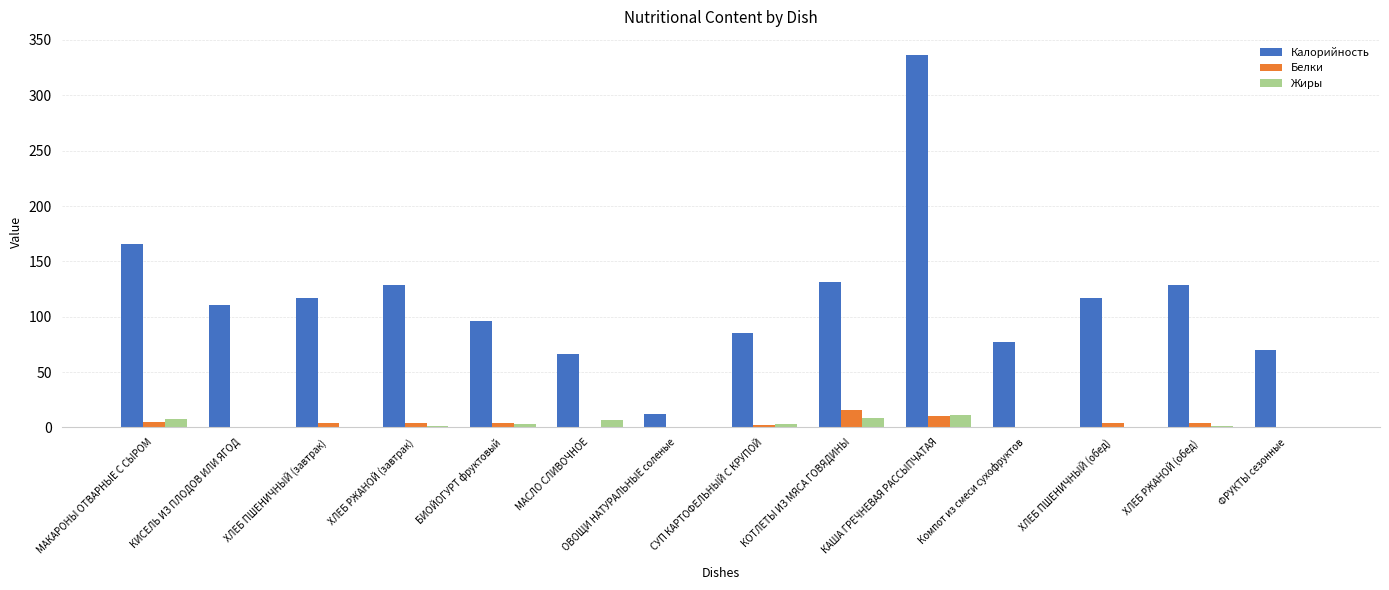

What is the sum of the Жиры values at МАКАРОНЫ ОТВАРНЫЕ С СЫРОМ and ХЛЕБ ПШЕНИЧНЫЙ (завтрак)?

8.2